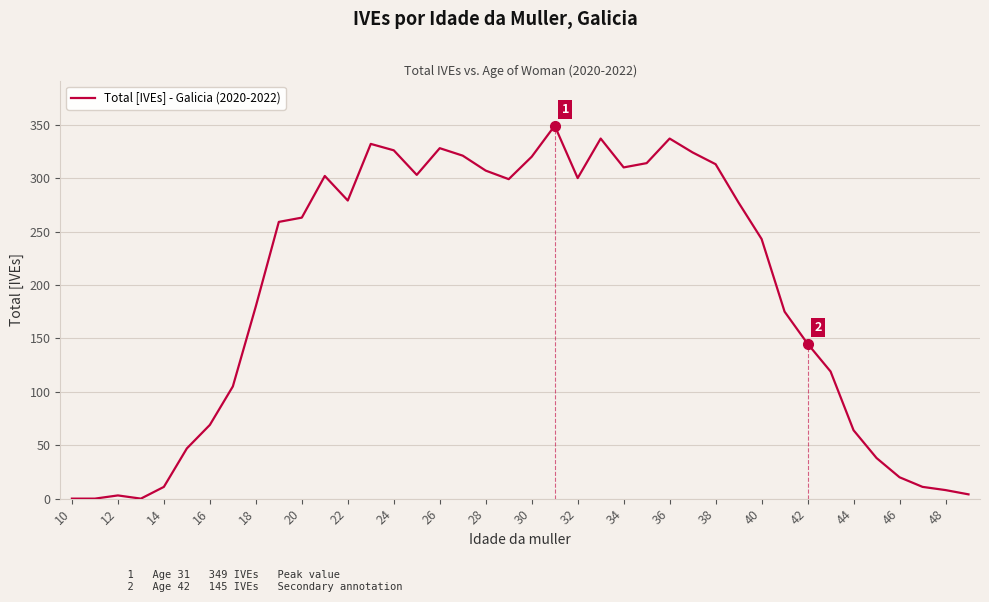

What is the greatest value displayed?

349